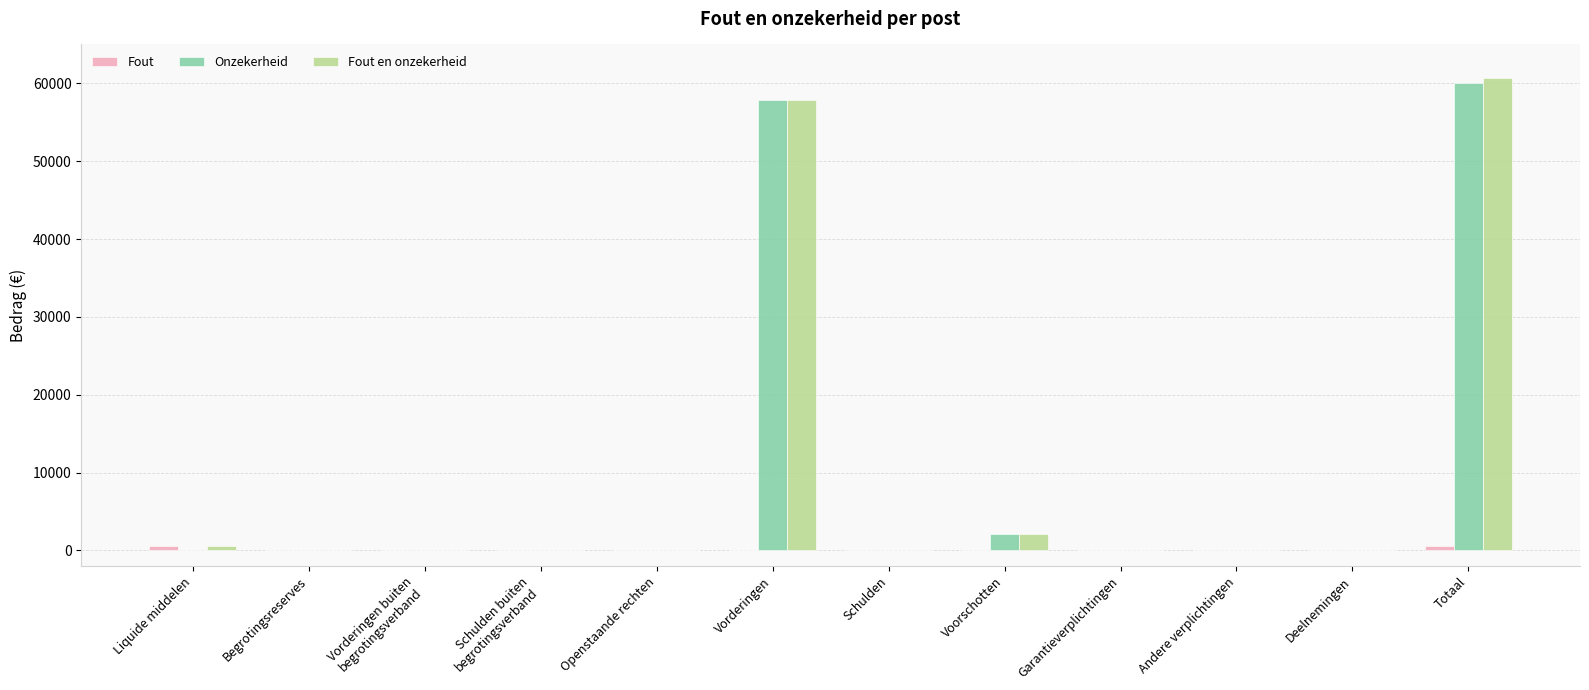

What is the maximum value shown in the chart?

60628